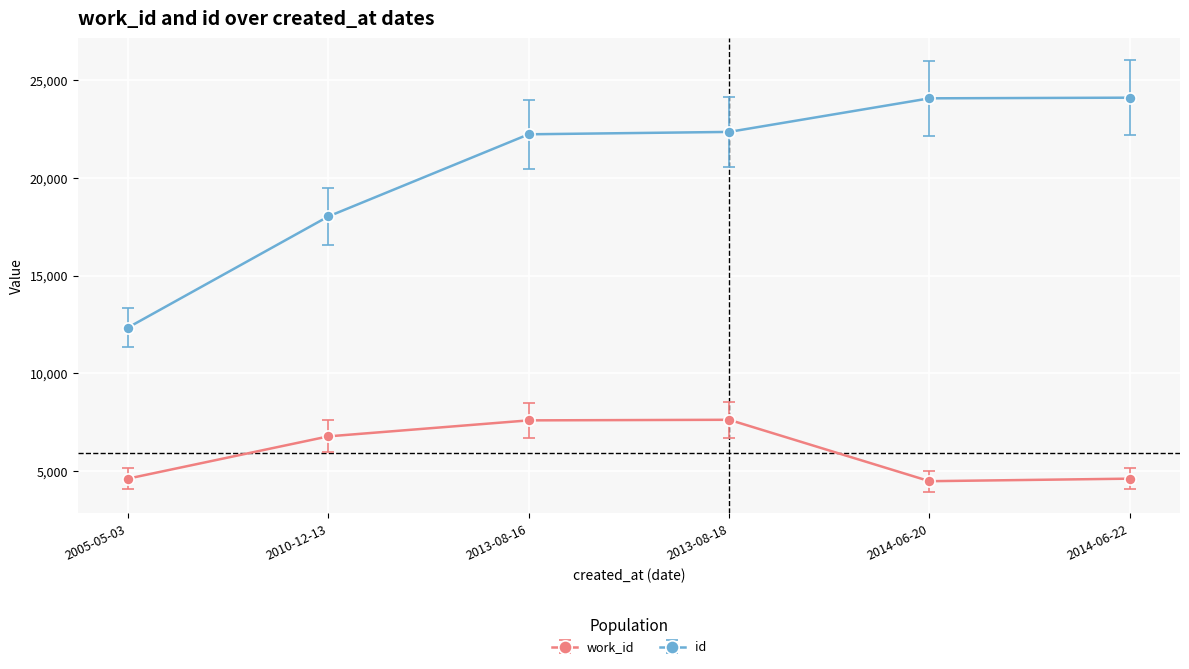

True or false: id and work_id cross at least once.

False